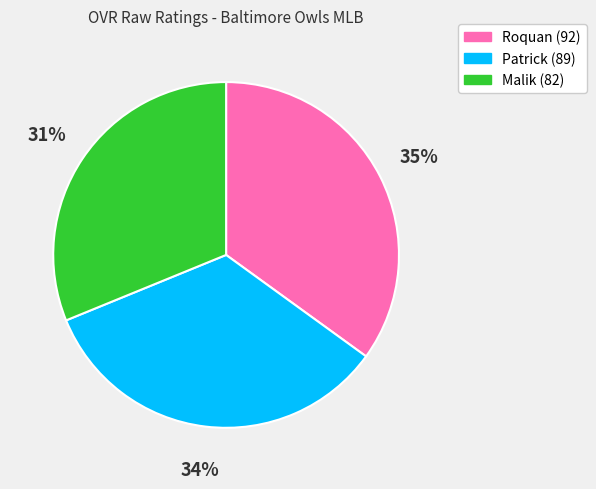

How many slices are in this pie chart?

3